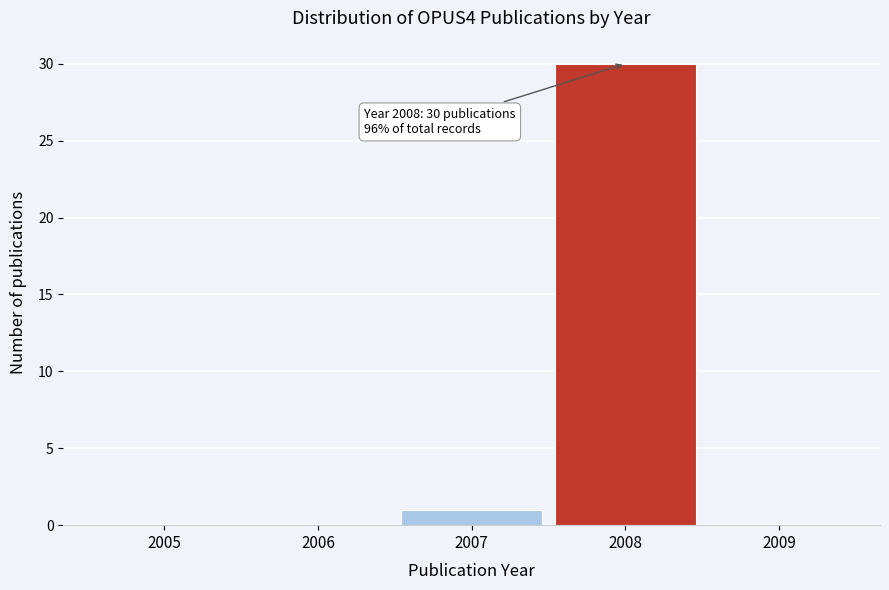

Reading left to right, list all the values displayed in this chart.

2005=0	2006=0	2007=1	2008=30	2009=0